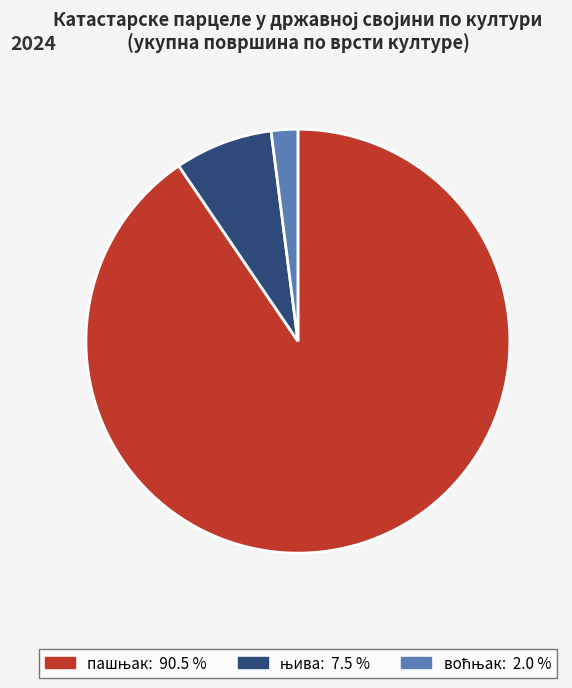

Is there a majority slice in this chart?

Yes